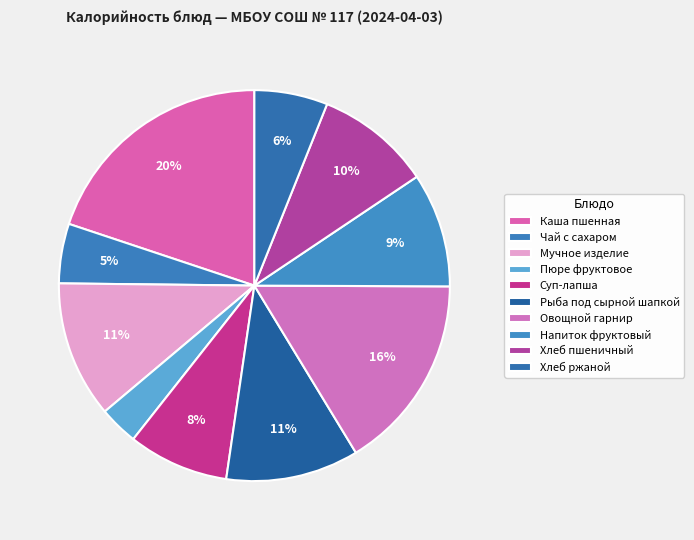

To the nearest percent, what percentage of the pie is Овощной гарнир?

16%